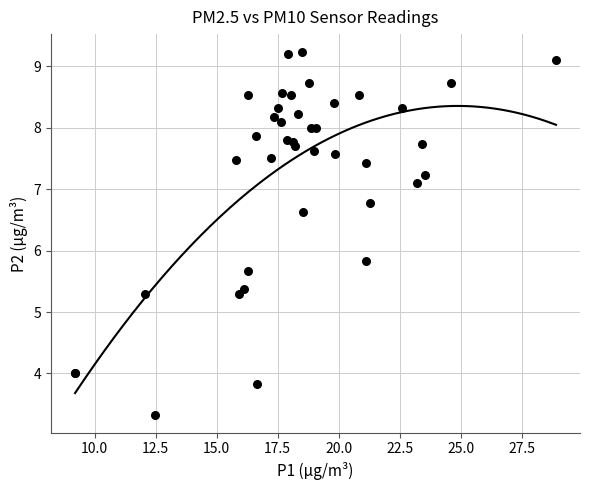

What Y value in the scatter plot is closest to 6?

5.8